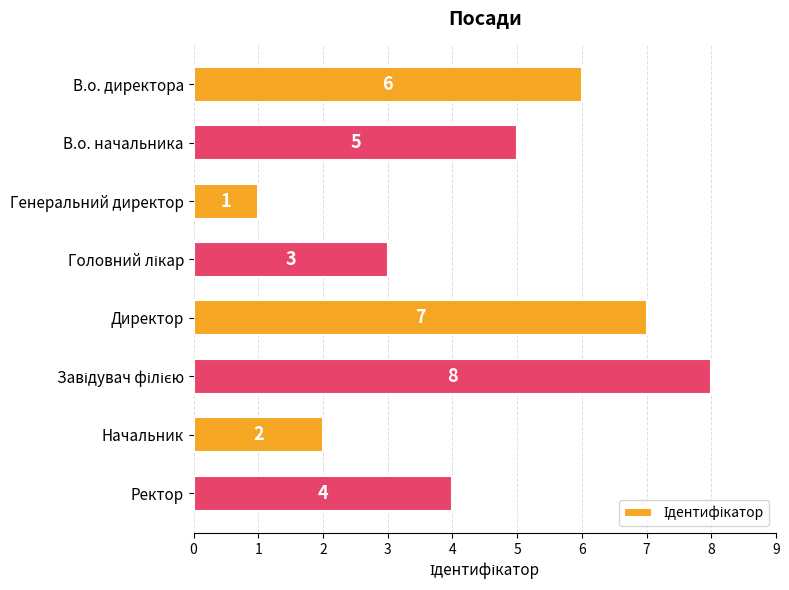

Reading top to bottom, transcribe all the data shown in this chart.

6	5	1	3	7	8	2	4